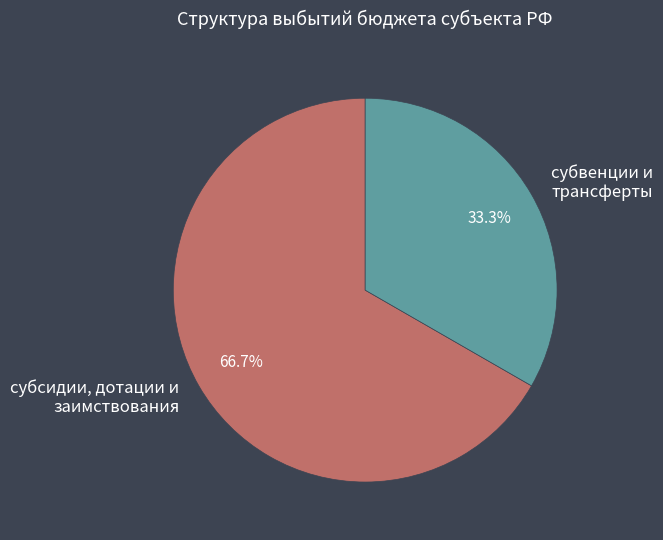

Which category has the biggest portion of the pie?

субсидии, дотации и заимствования